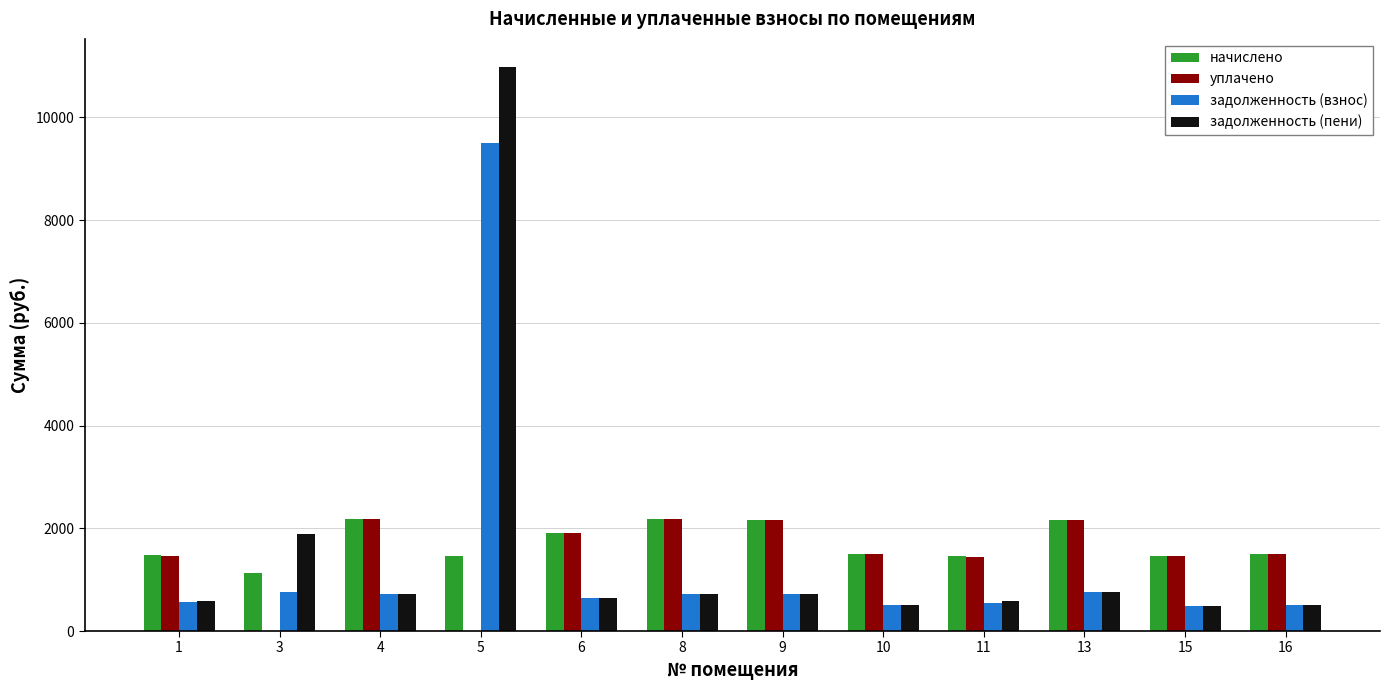

What is the greatest value displayed?

10981.4